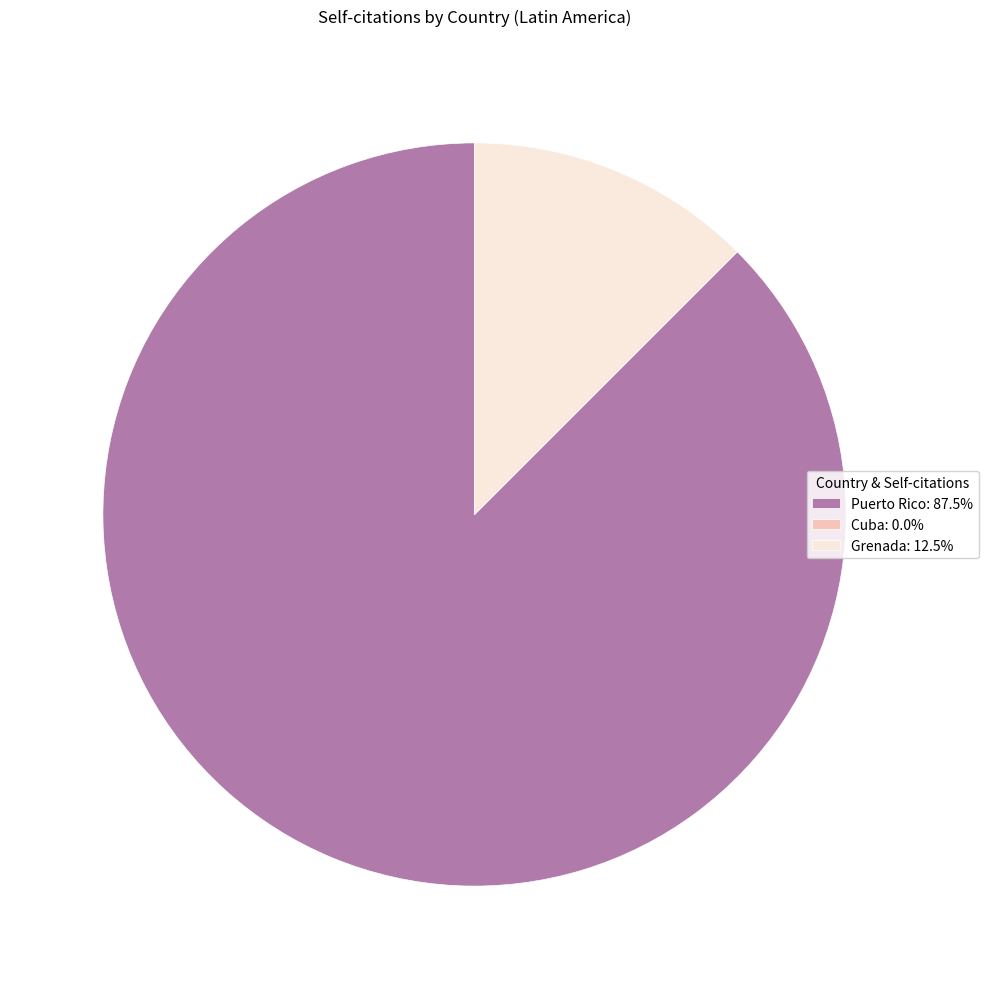

Is it true that Puerto Rico is 88% of the pie?

True